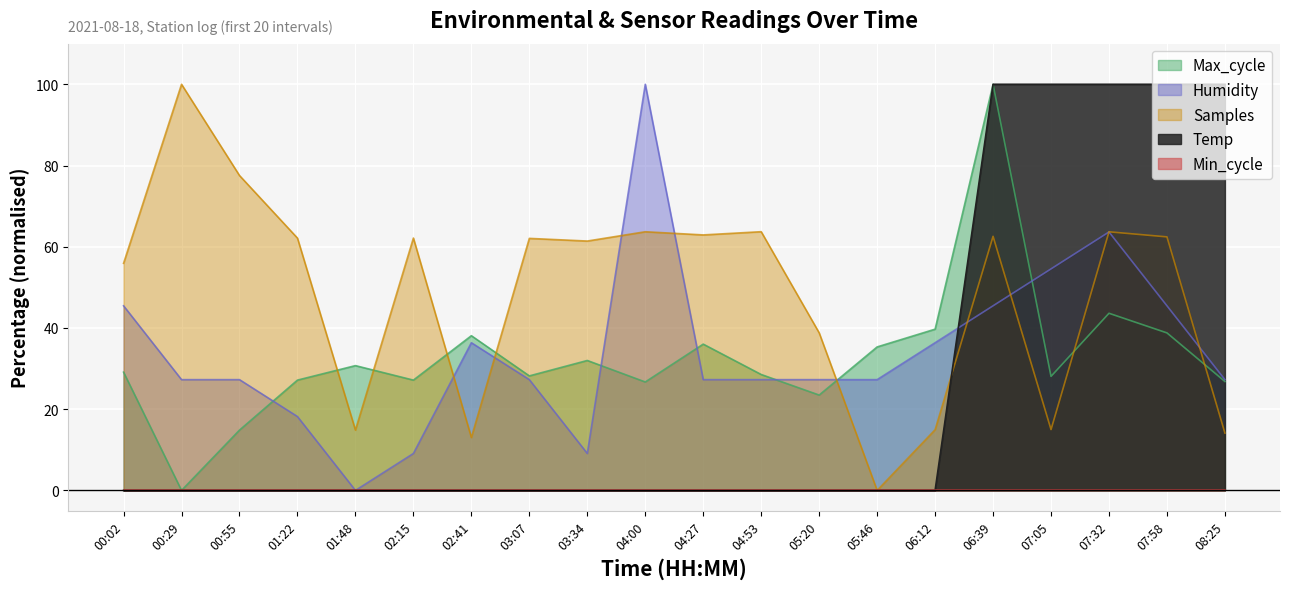

What position from the right is 00:02?

20